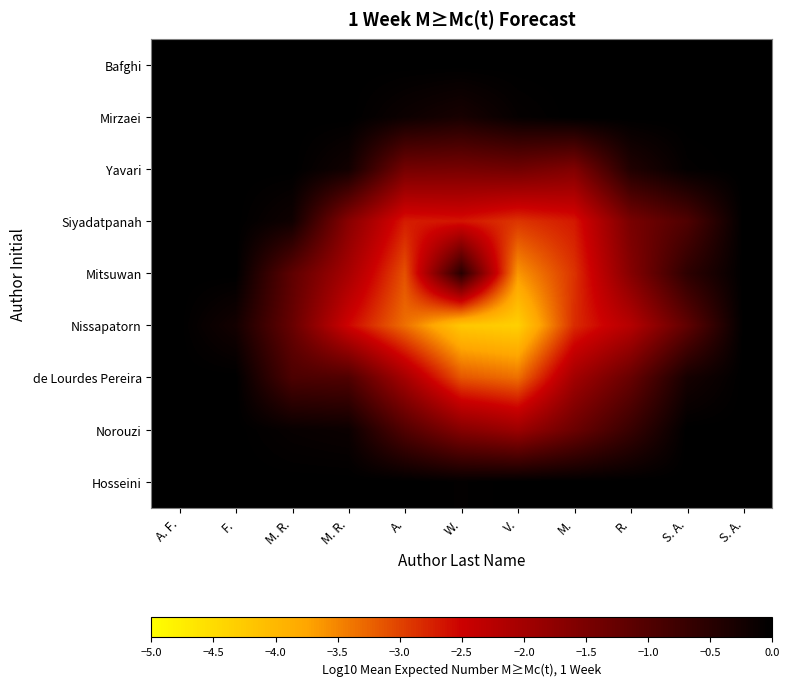

At how many categories does at least one series exceed -2?

11